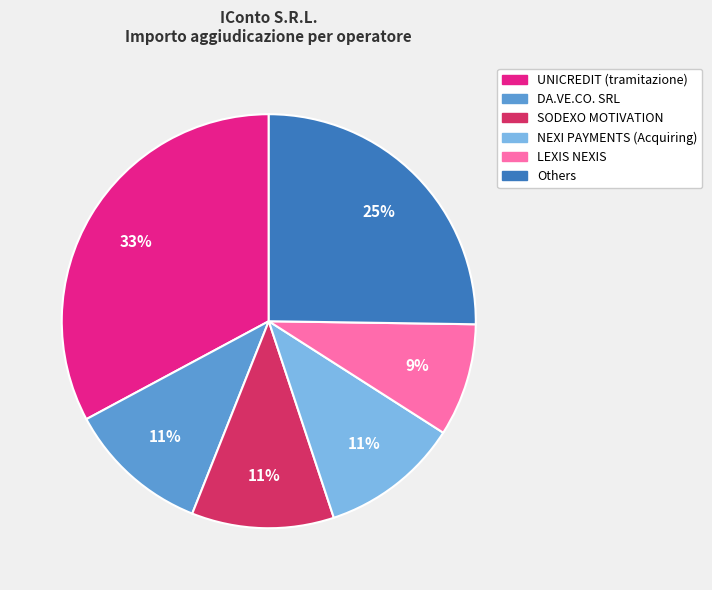

Do DA.VE.CO. SRL and NEXI PAYMENTS (Acquiring) together represent more than half of the pie?

No